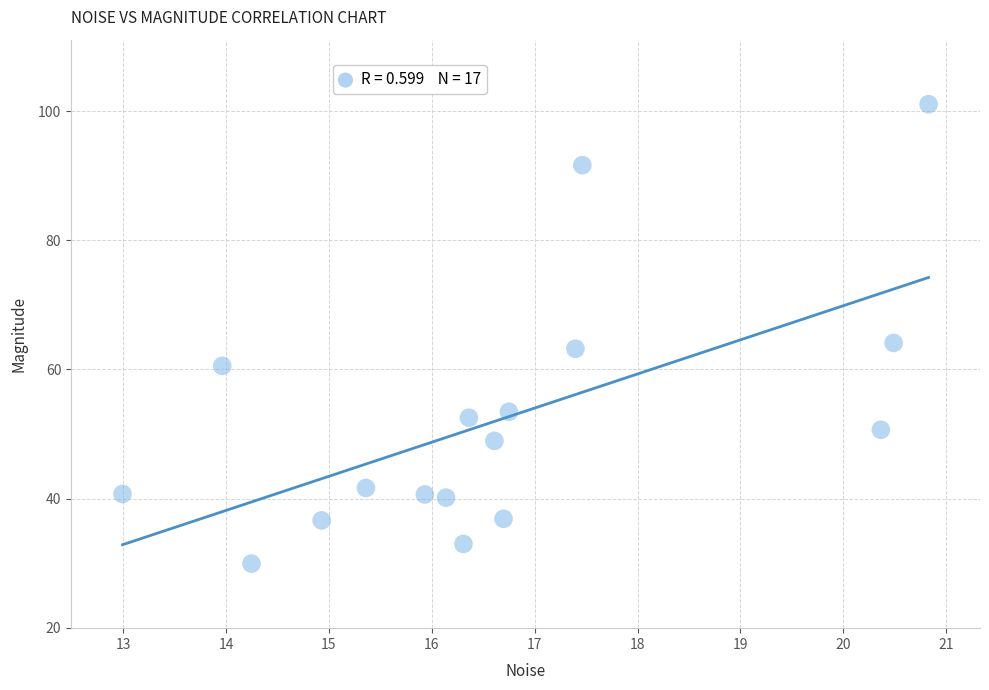

What is the range of Y values (max minus min)?

71.1